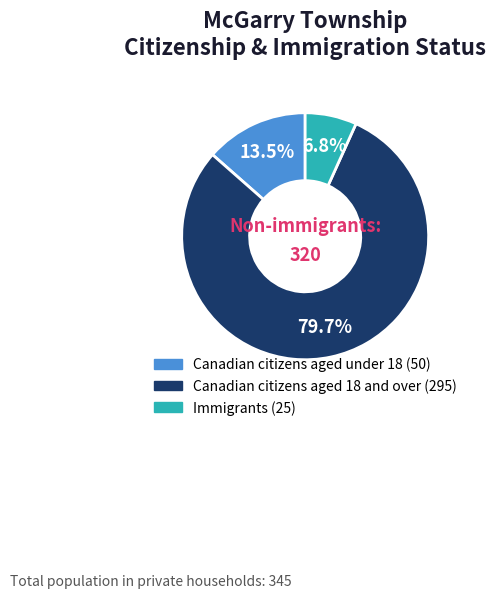

How many slices are in this pie chart?

3